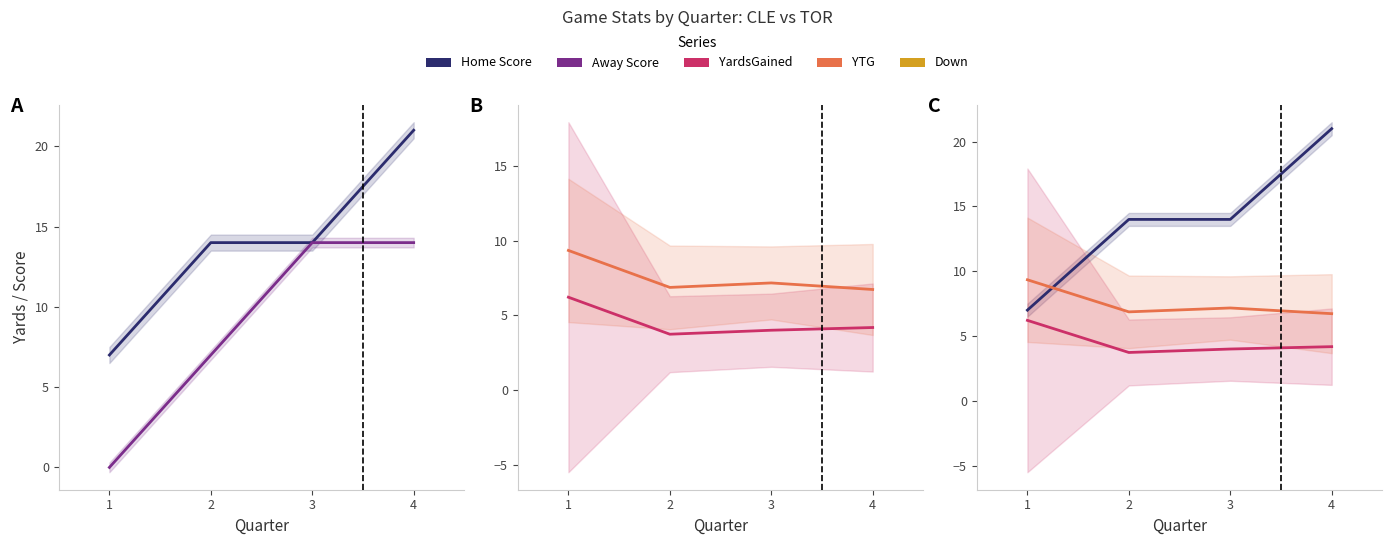

What is the difference between the YTG values at 3 and 4?

0.4